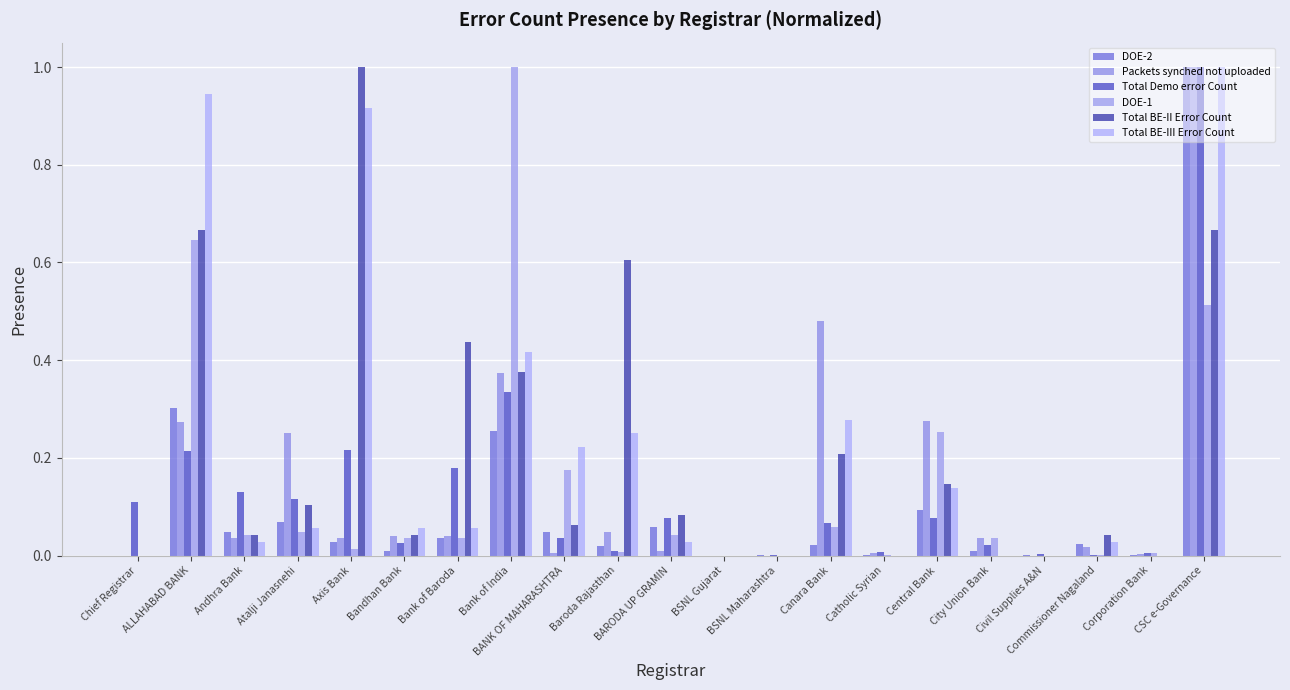

What position from the right is Atalji Janasnehi?

18